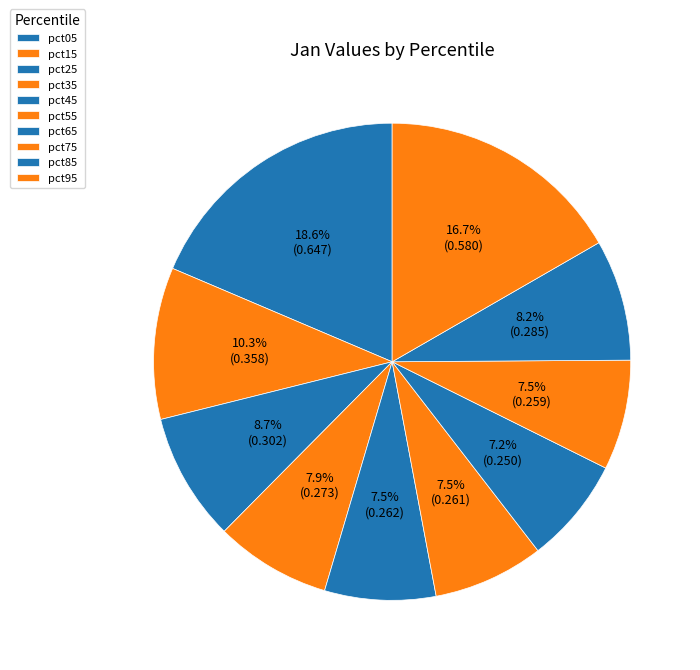

What portion of the pie excludes pct85?

91.8%